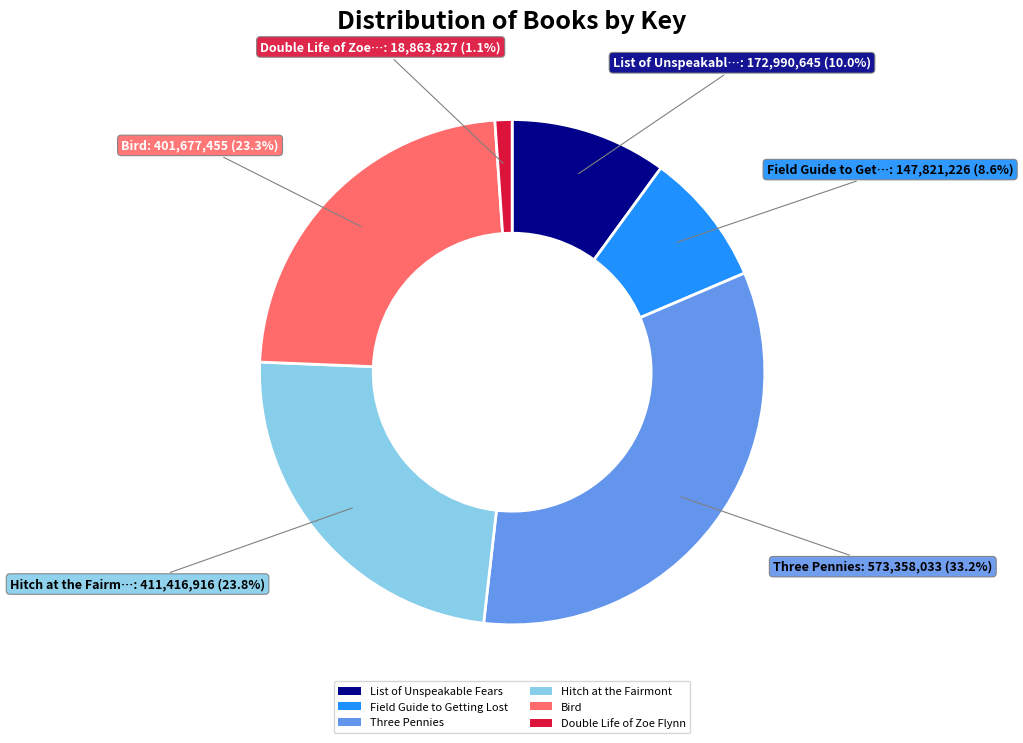

To the nearest percent, what percentage of the pie is Double Life of Zoe Flynn?

1%